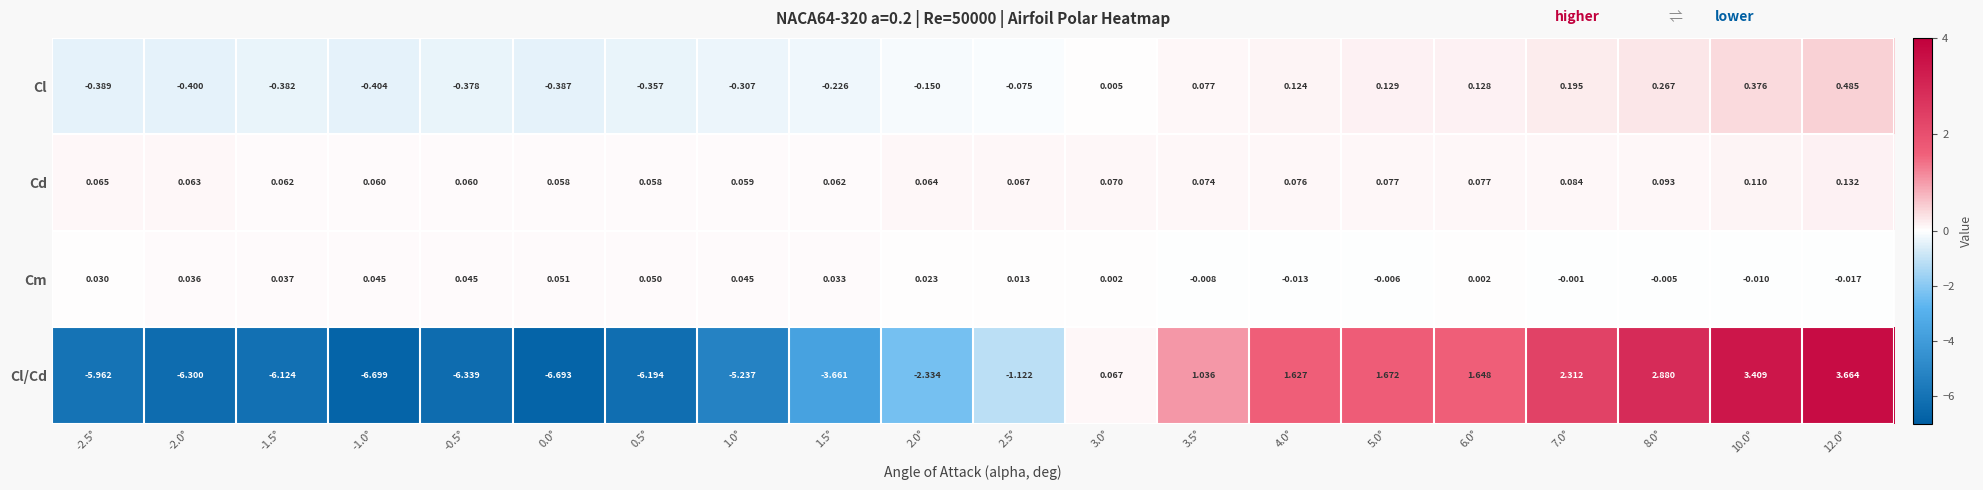

Which series has the largest total across all categories?

Cd